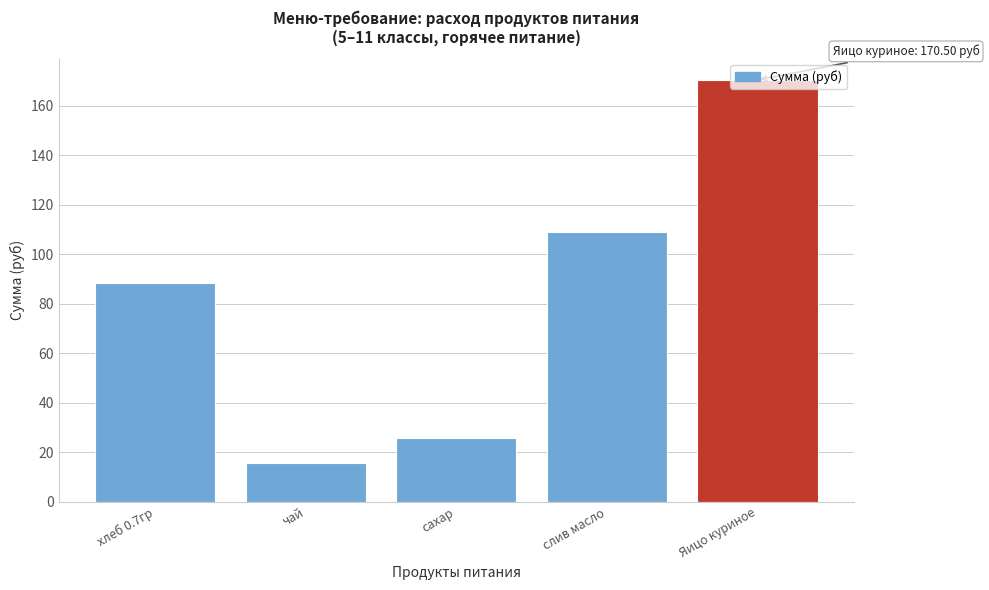

Rank the categories by value from highest to lowest.

Яицо куриное, слив масло, хлеб 0.7гр, сахар, чай